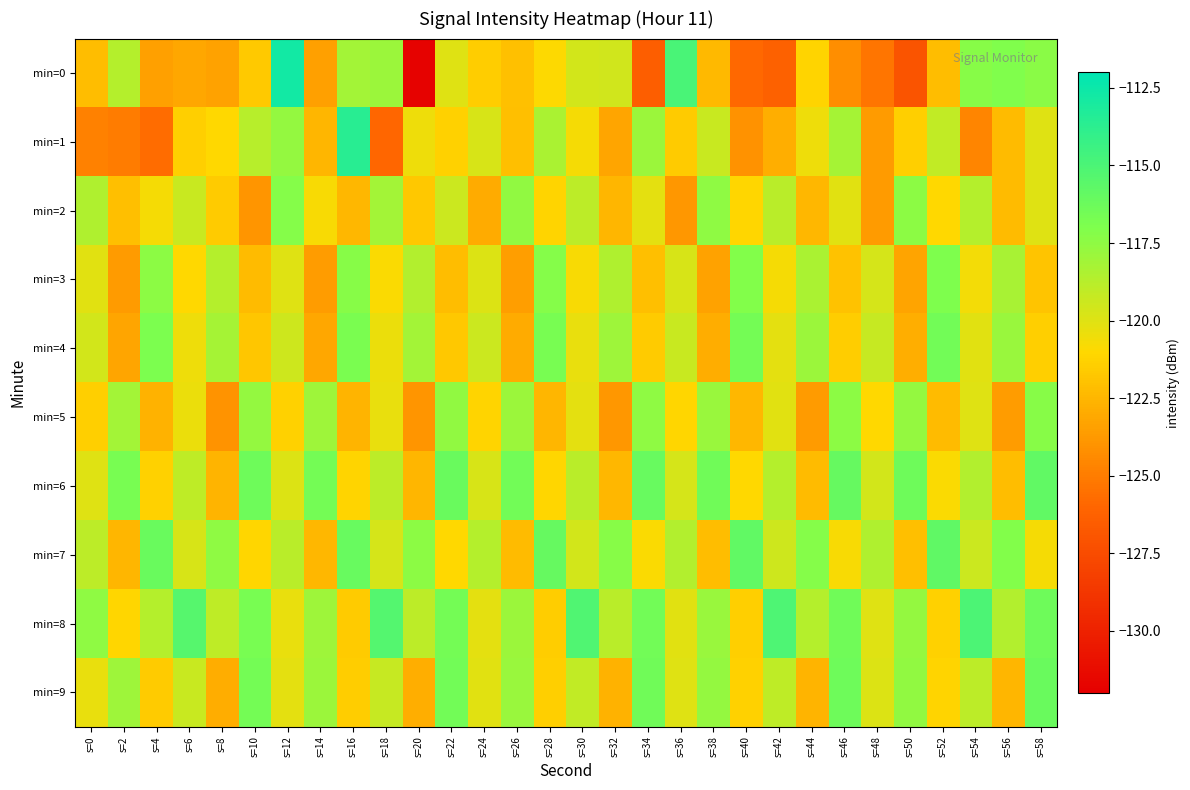

Which series has the largest range (max minus min)?

min=0